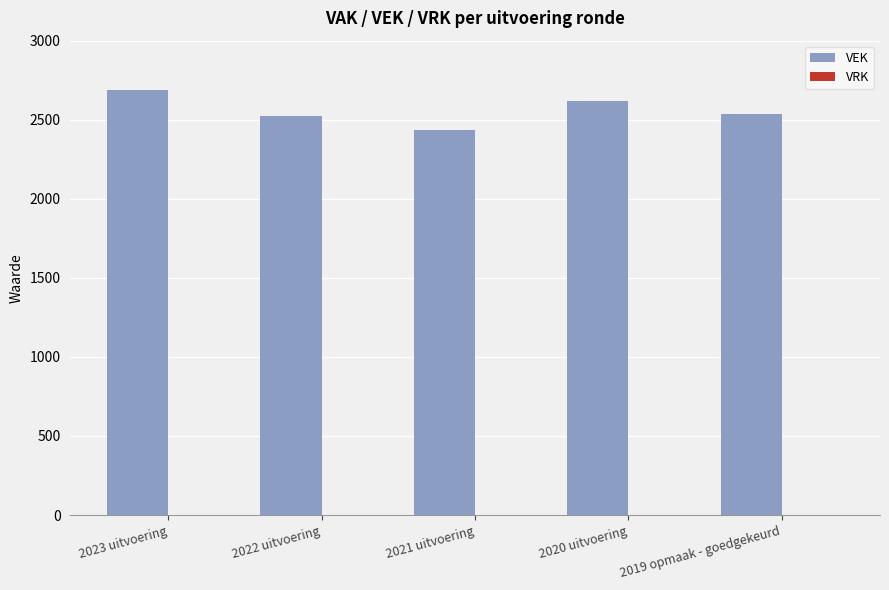

At which category does the chart reach its minimum across all series?

2021 uitvoering